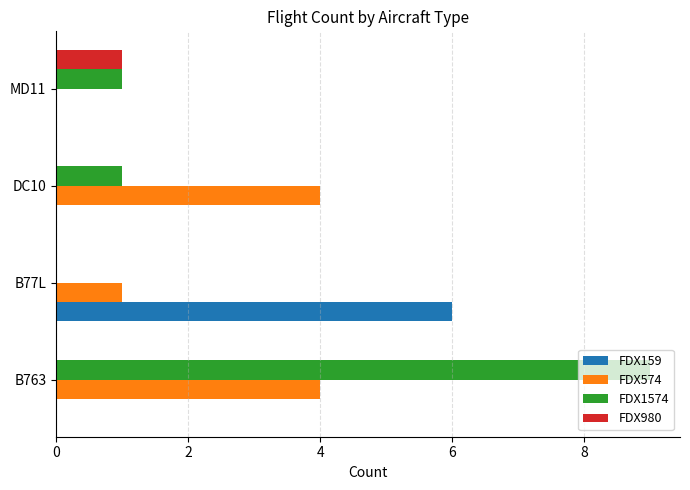

How many categories are shown in the chart?

4